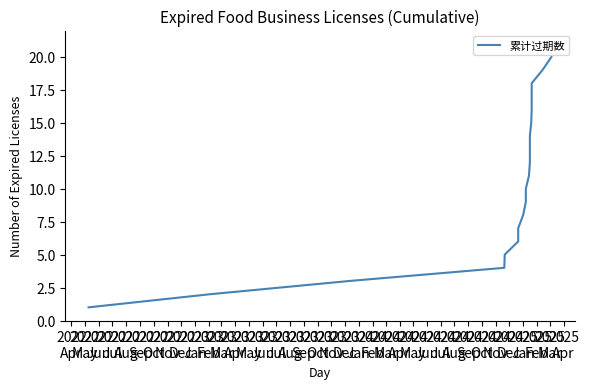

How many lines are shown in the chart?

1